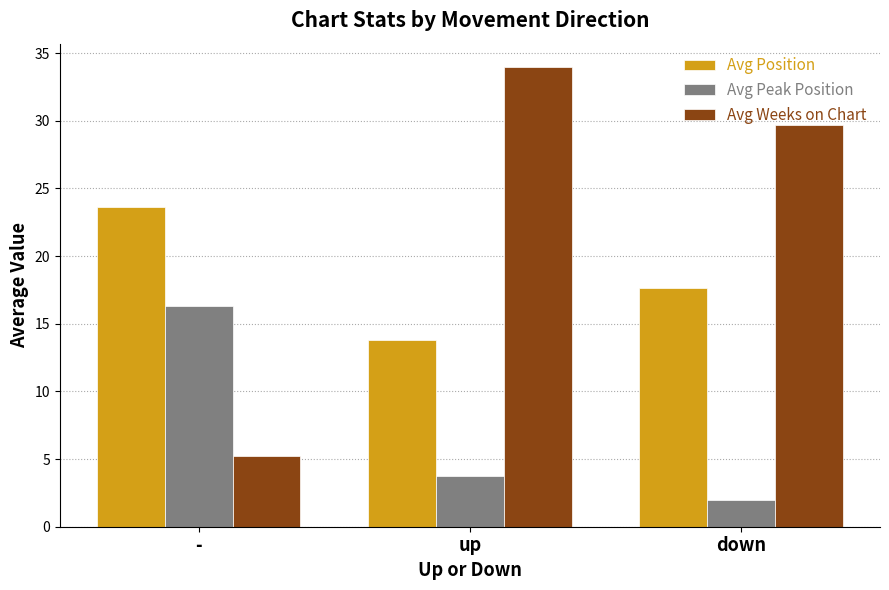

Are the bars horizontal?

No